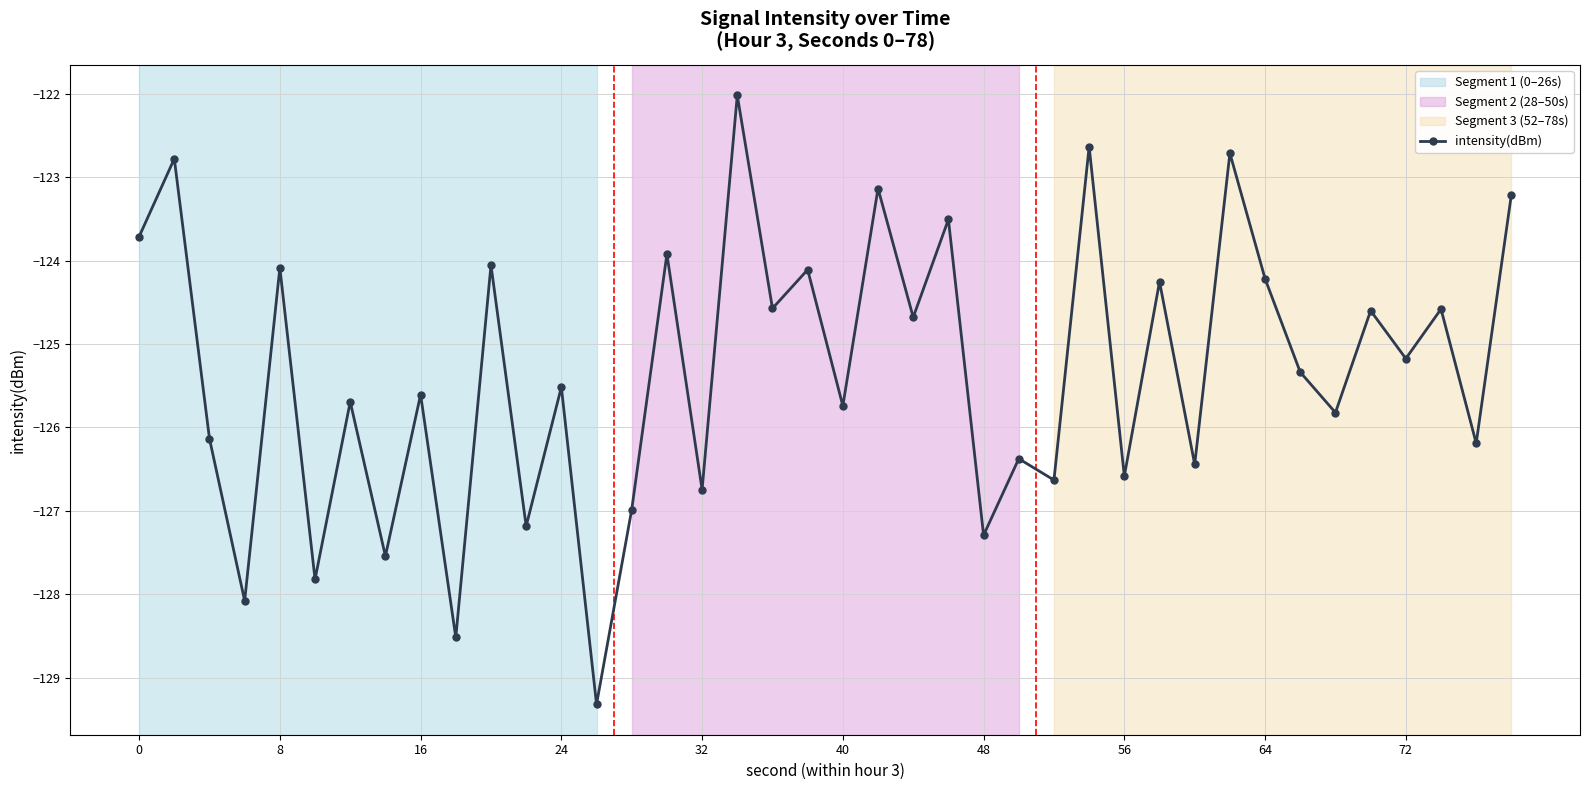

What is the sum of all values?

-5013.5